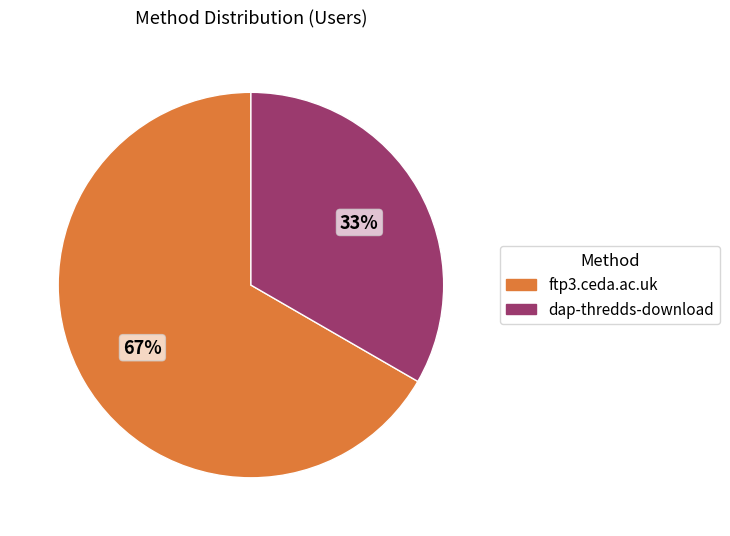

The dap-thredds-download slice represents 33% of the pie. True or false?

True